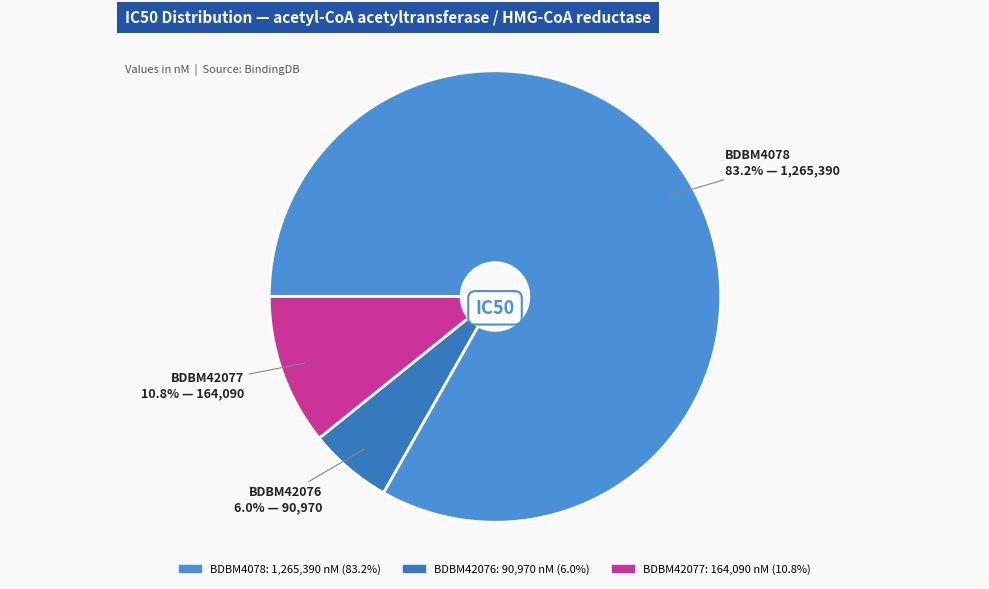

Which slice represents more than half of the pie?

BDBM4078